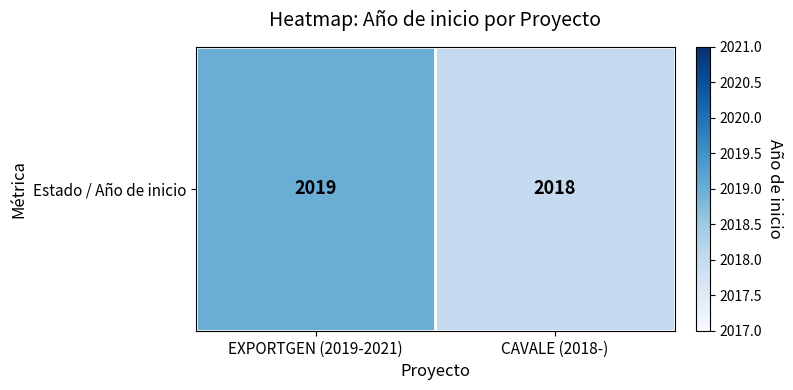

What is the average value?

2018